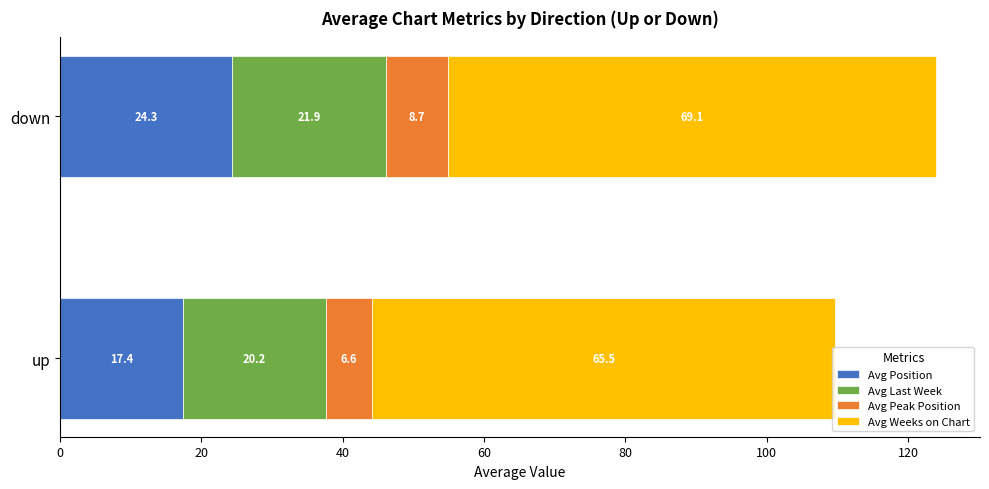

At which category is the sum across all series the highest?

down